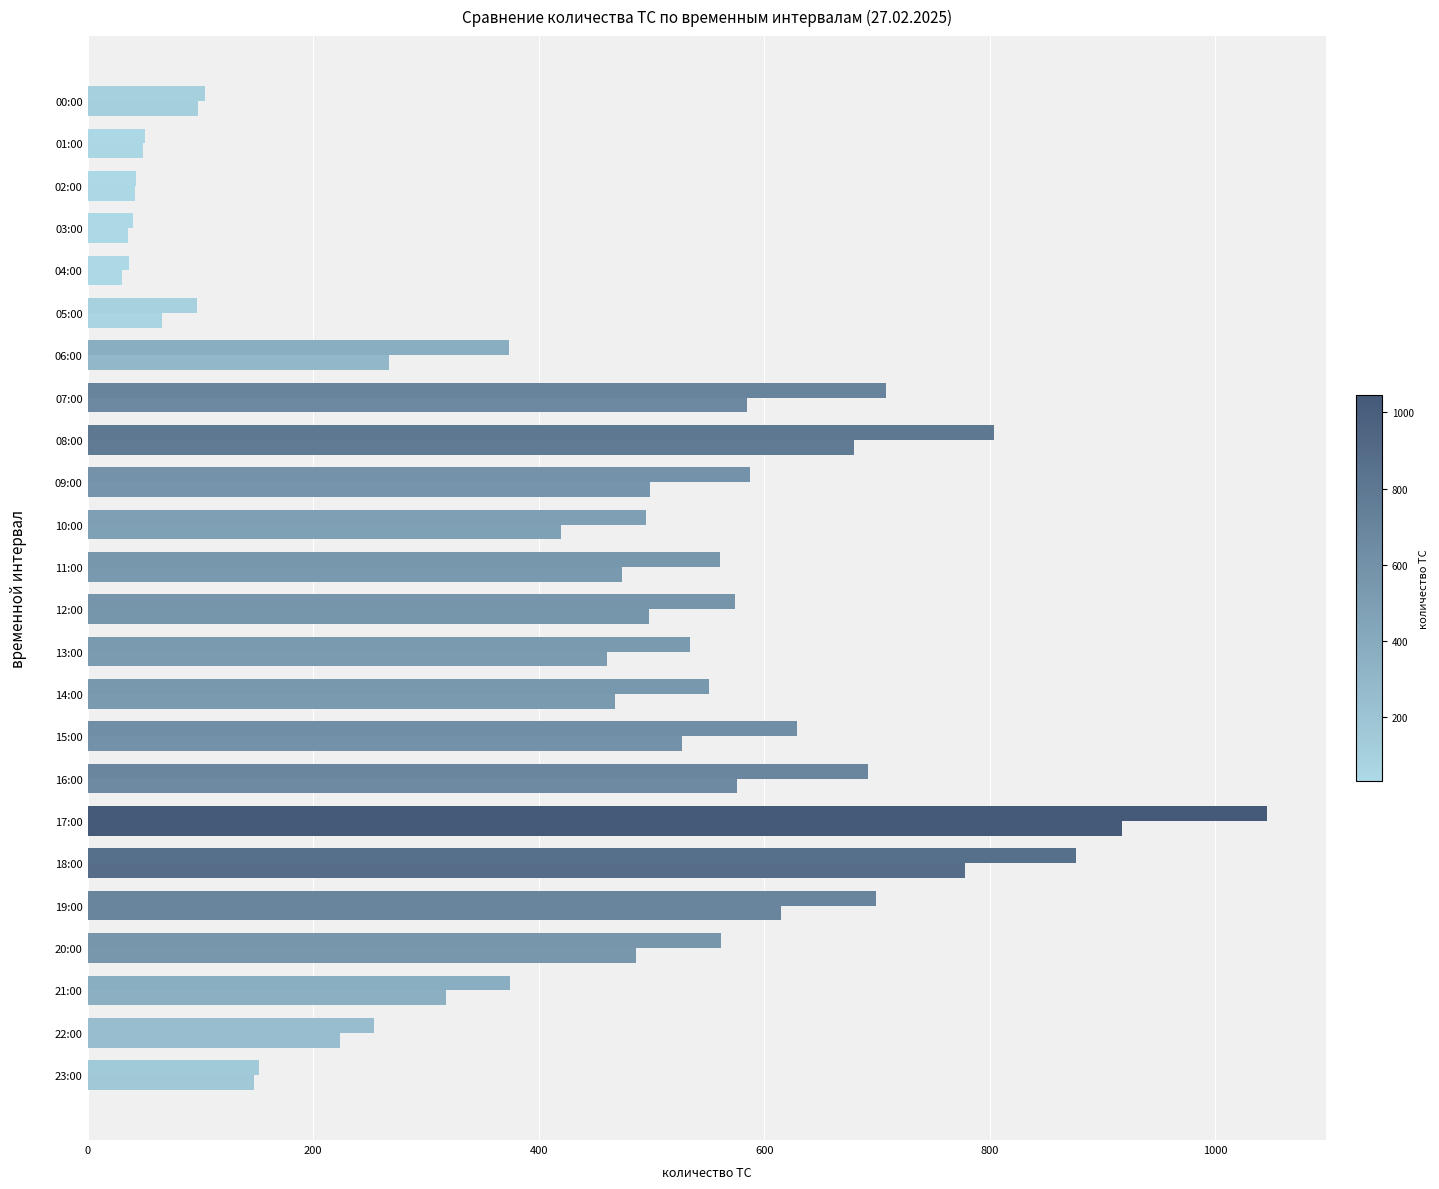

Which label corresponds to the largest value in the chart?

17:00